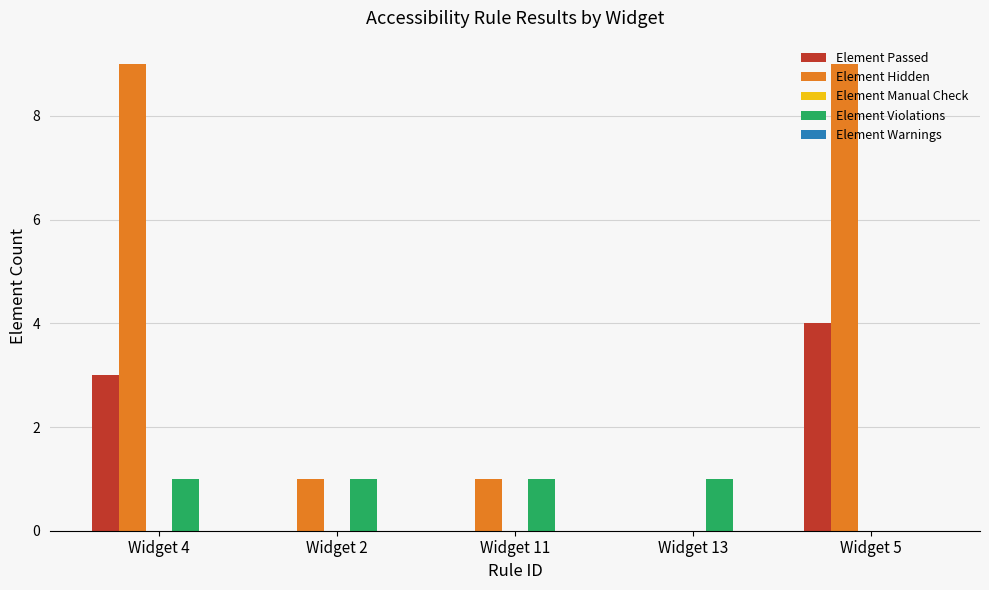

Is the value of Element Hidden at Widget 2 greater than the value of Element Passed at Widget 2?

Yes